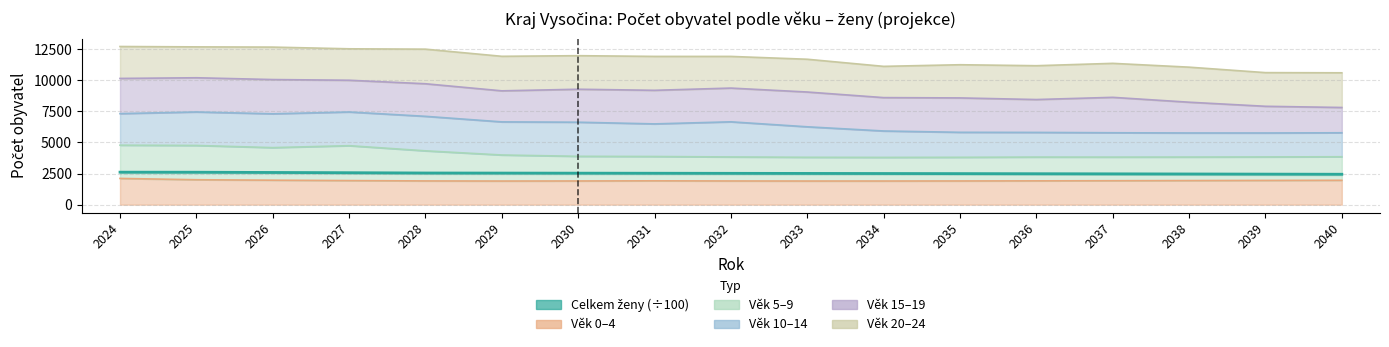

Does the chart have visible grid lines?

Yes